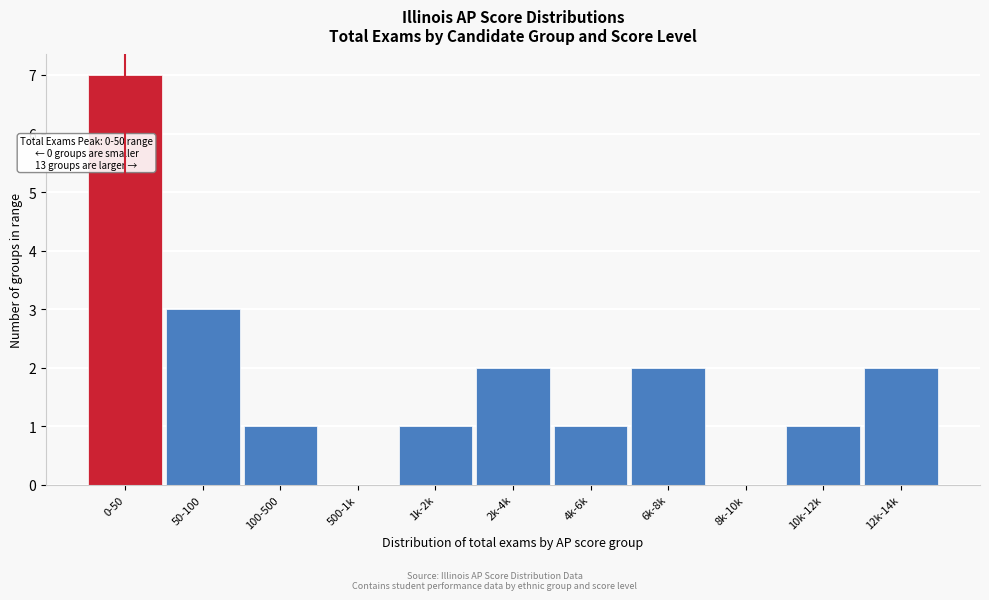

Reading right to left, transcribe all the data shown in this chart.

12k-14k=2	10k-12k=1	8k-10k=0	6k-8k=2	4k-6k=1	2k-4k=2	1k-2k=1	500-1k=0	100-500=1	50-100=3	0-50=7